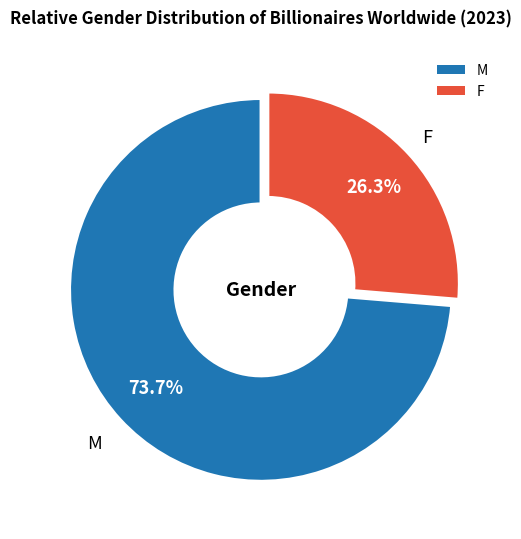

Count the number of slices in the pie.

2